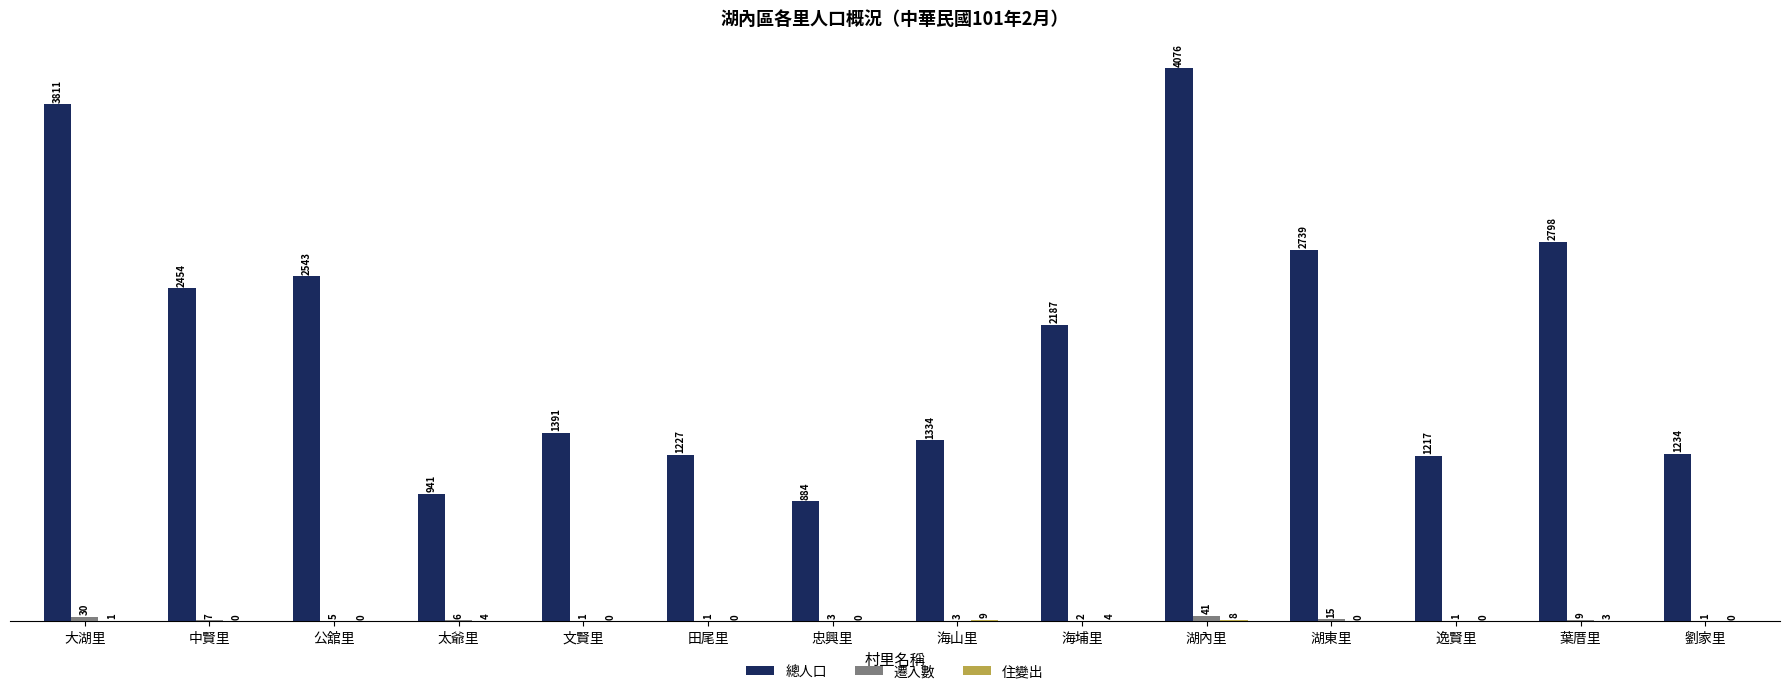

Which series has the largest total across all categories?

總人口